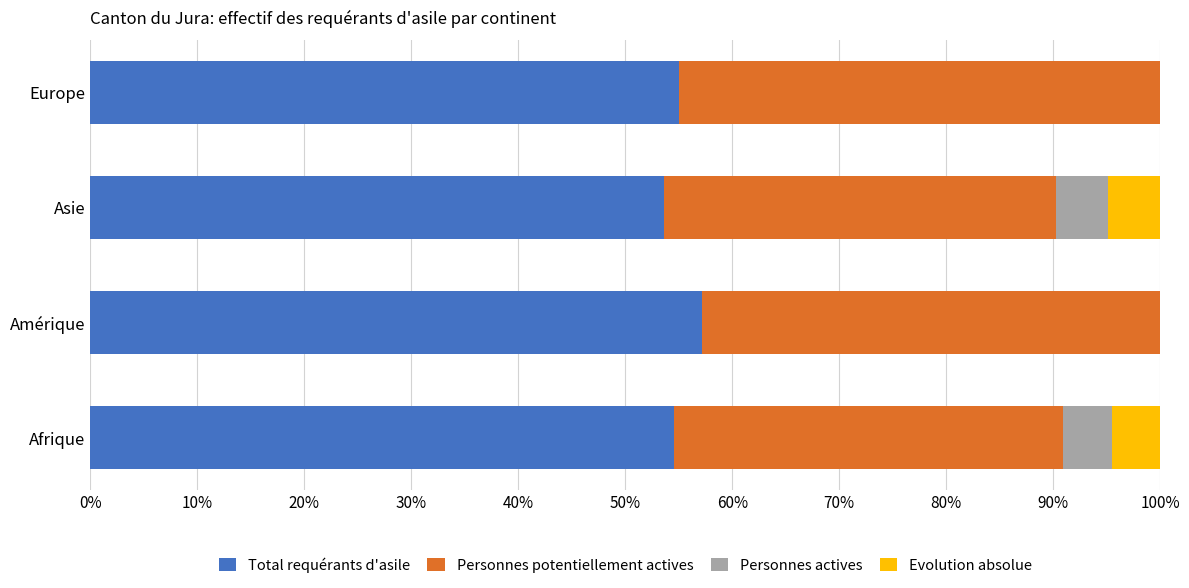

Is it true that Total requérants d'asile equals 38.3 at Europe?

False